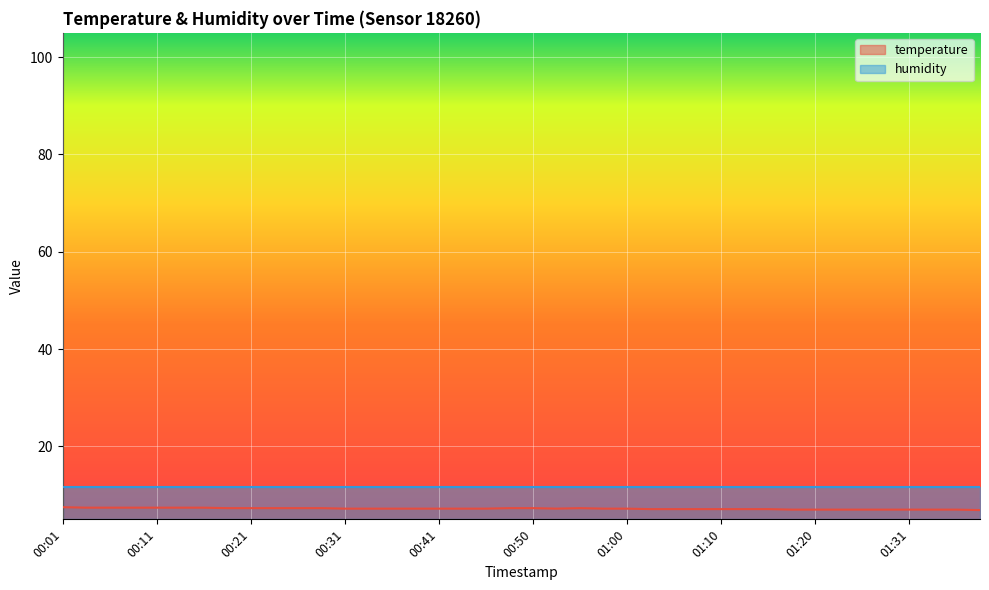

List the labels in order of value, smallest first.

01:39, 01:18, 01:20, 01:23, 01:26, 01:28, 01:31, 01:33, 01:36, 01:03, 01:05, 01:08, 01:10, 01:13, 01:15, 00:31, 00:33, 00:36, 00:38, 00:41, 00:43, 00:46, 00:53, 00:58, 01:00, 00:18, 00:21, 00:23, 00:26, 00:28, 00:48, 00:50, 00:55, 00:03, 00:06, 00:08, 00:11, 00:13, 00:16, 00:01